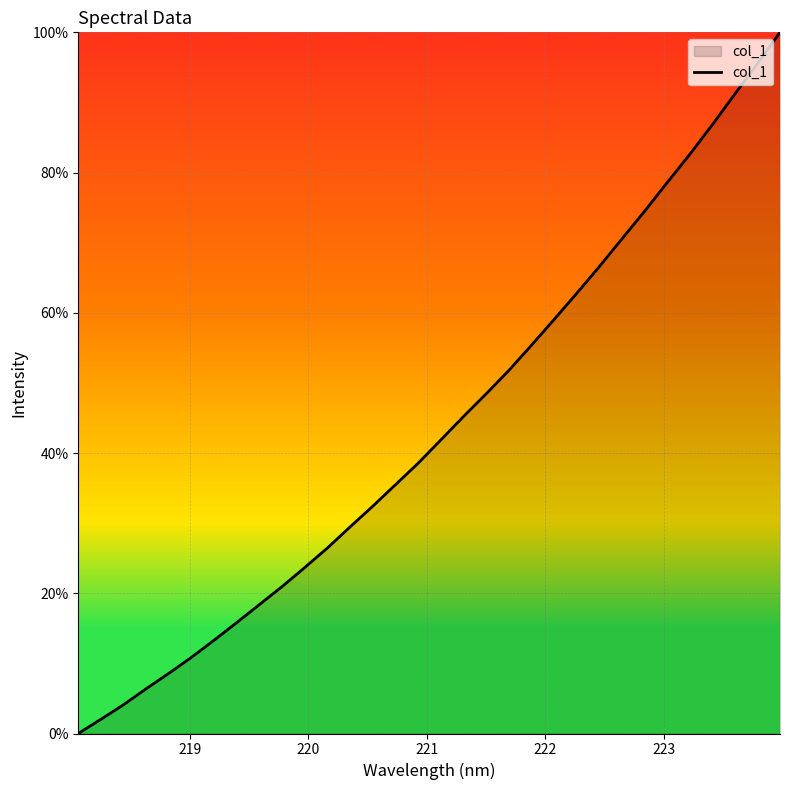

What is the difference between the maximum and minimum values?

100.0